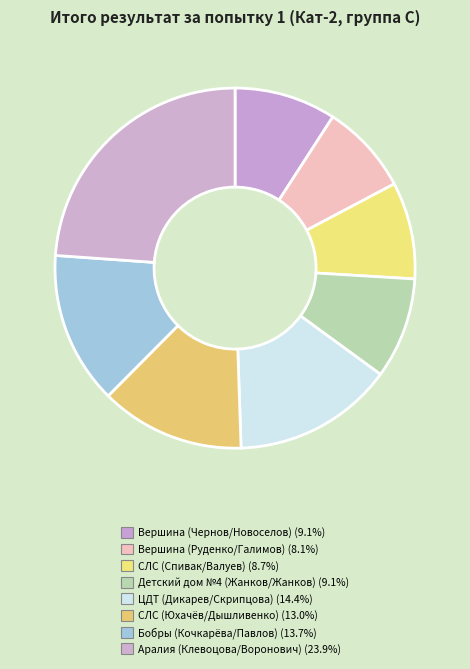

Which category has the smallest portion of the pie?

Вершина (Руденко/Галимов)